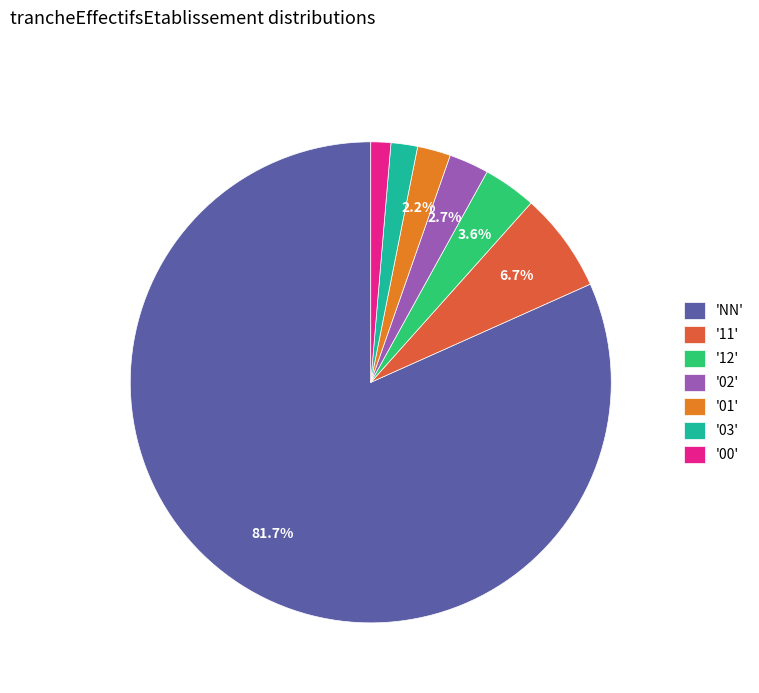

Which slice is the largest?

'NN'